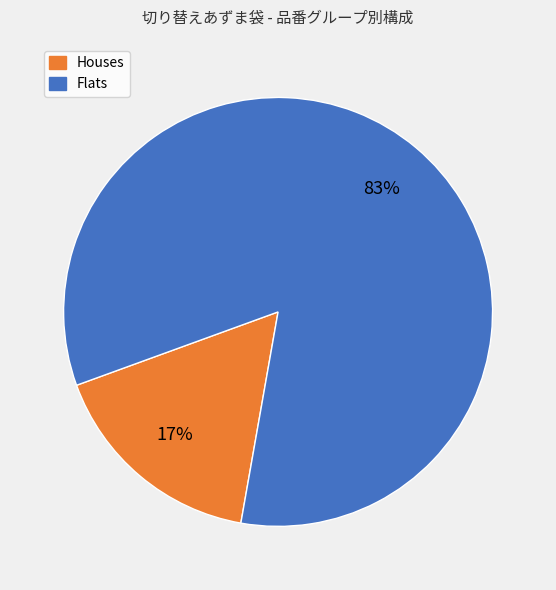

The Flats slice represents 96% of the pie. True or false?

False